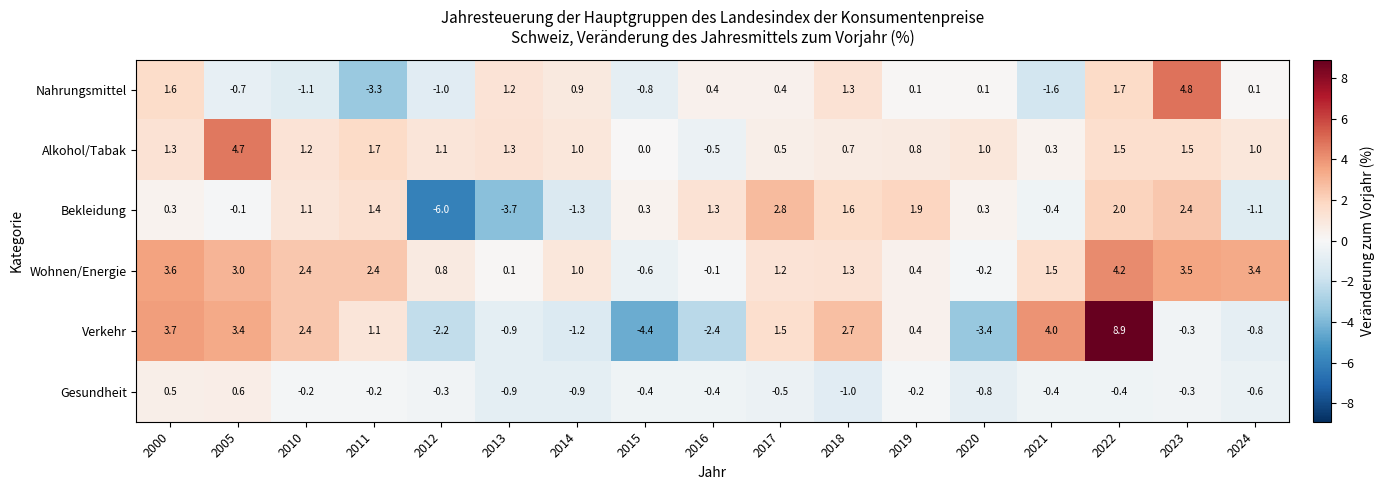

What is the difference between the second highest and minimum values in the Verkehr series?

8.4